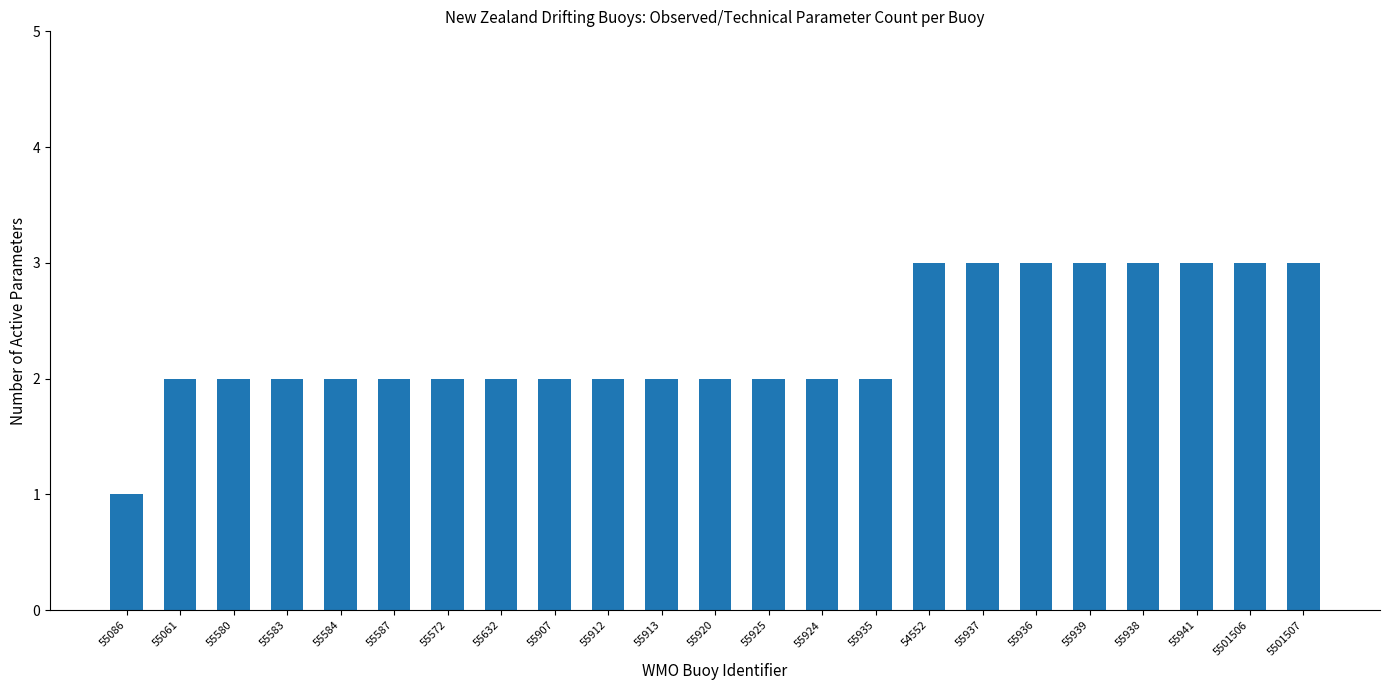

What is the maximum value shown in the chart?

3